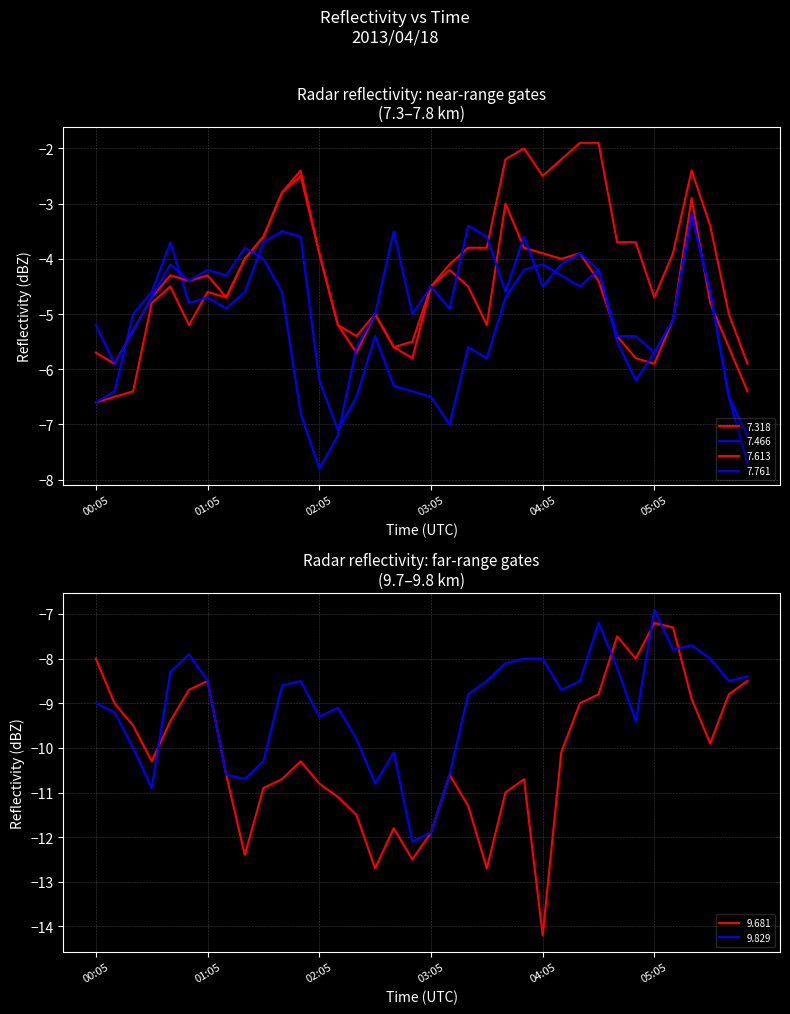

Rank the series by their maximum value, from highest to lowest.

7.613, 7.318, 7.466, 7.761, 9.829, 9.681